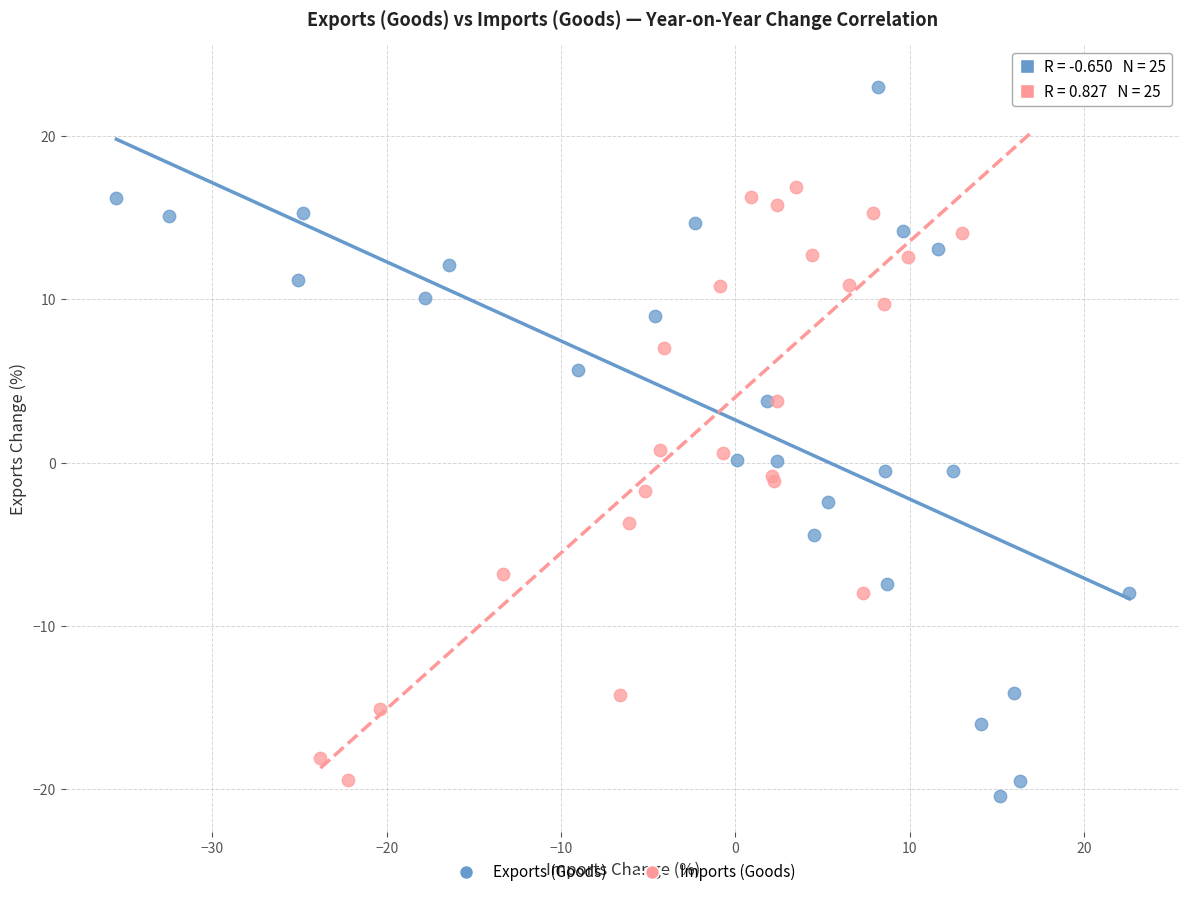

Which series has the largest Y range (max minus min)?

Exports (Goods)